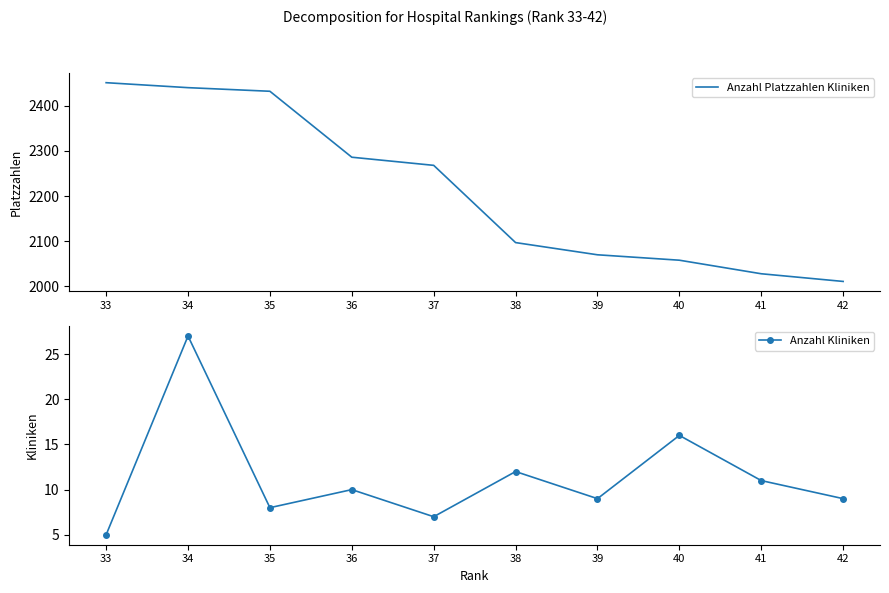

How many values in the Anzahl Kliniken series exceed 10?

4